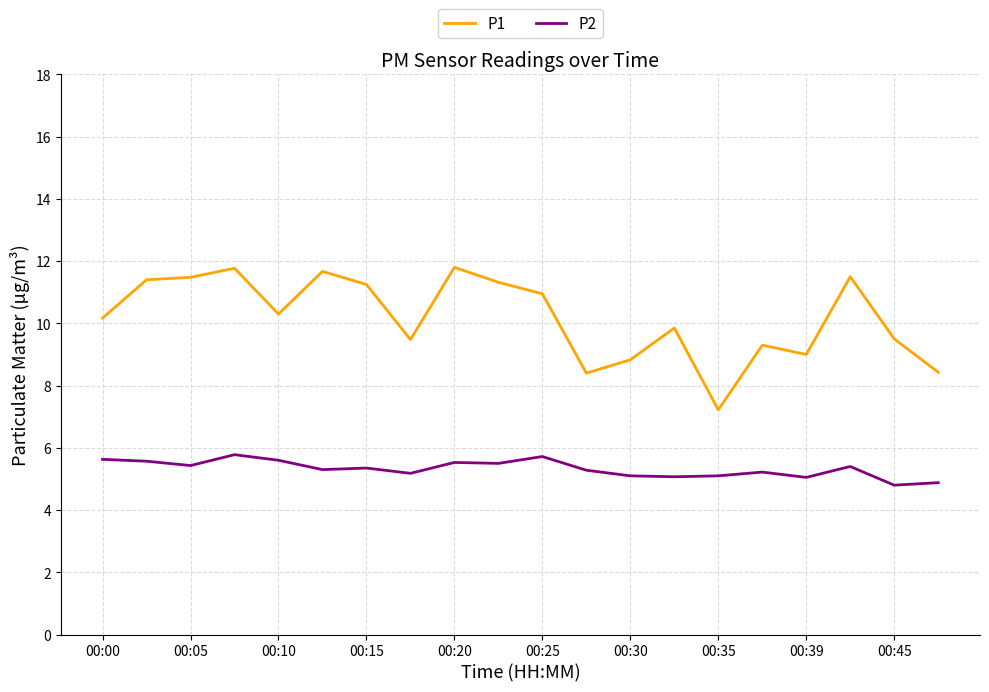

Does the chart have visible grid lines?

Yes